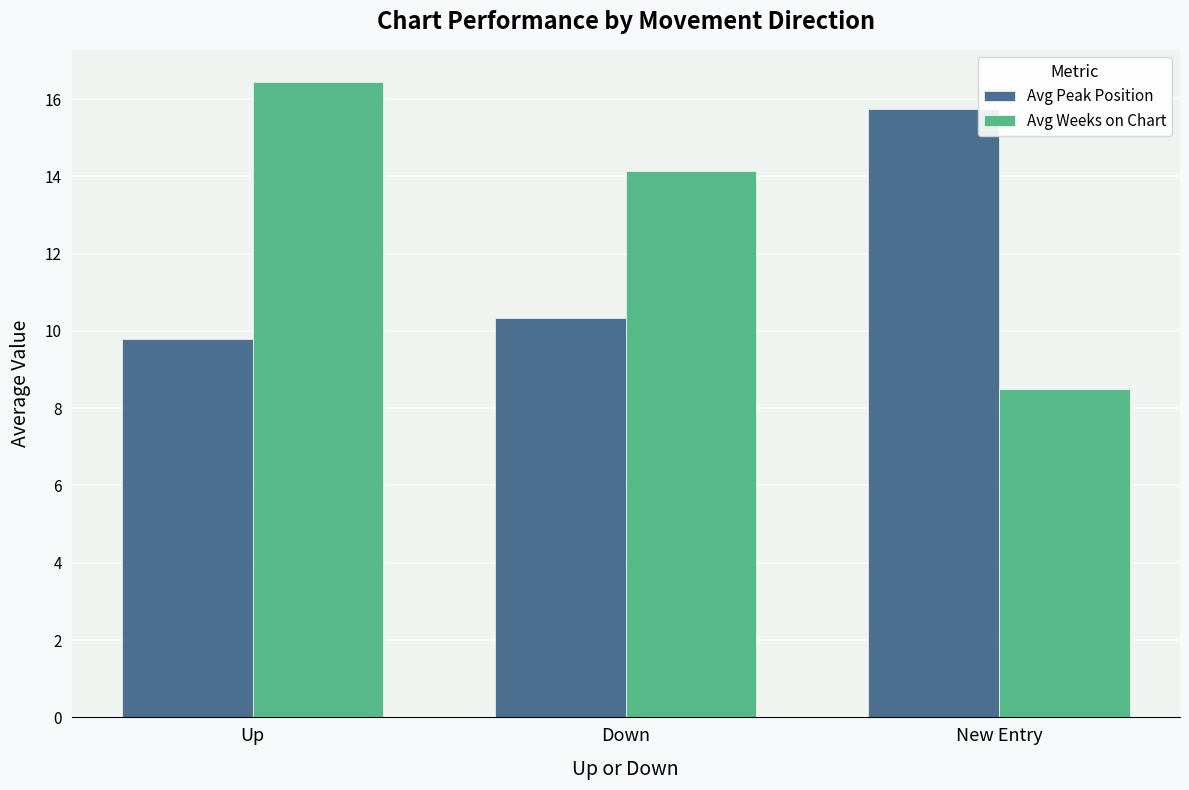

Which series has the largest range (max minus min)?

Avg Weeks on Chart